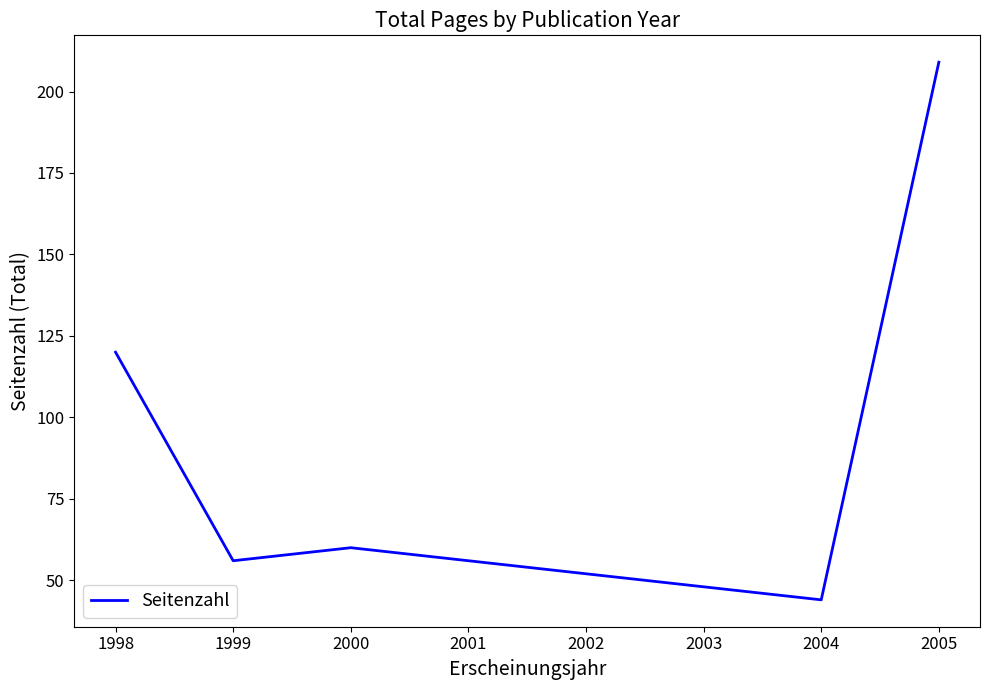

Reading right to left, list all the values displayed in this chart.

209	44	60	56	120